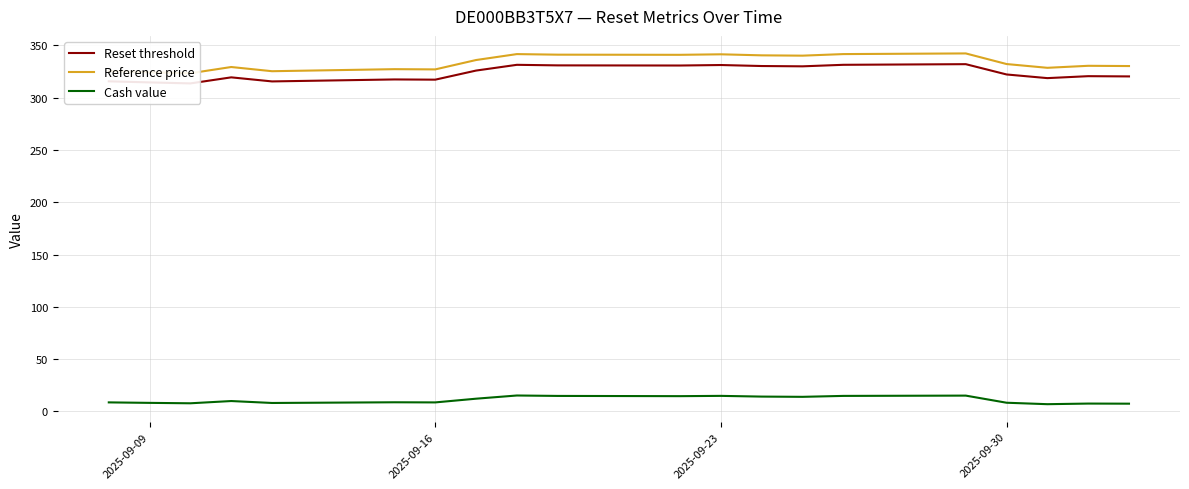

How many series are shown in this chart?

3